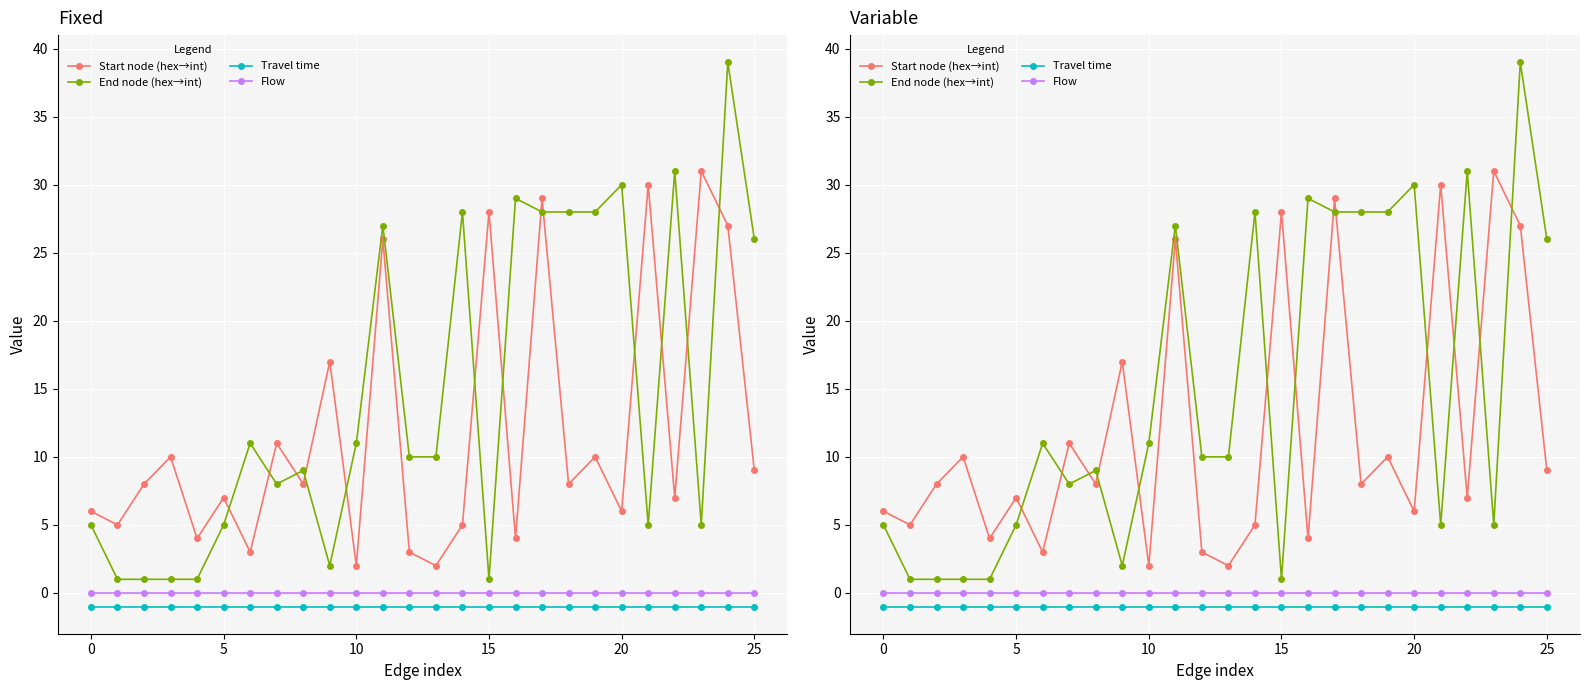

The value of End node (hex→int) at 15 is 1. True or false?

True